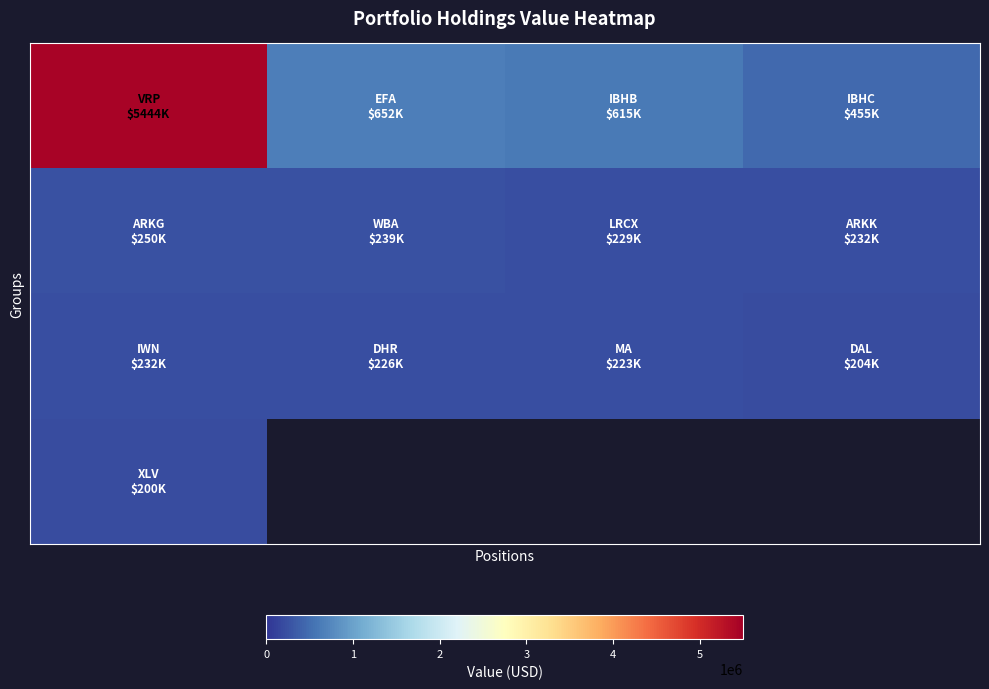

What is the minimum value shown in the chart?

200000.0